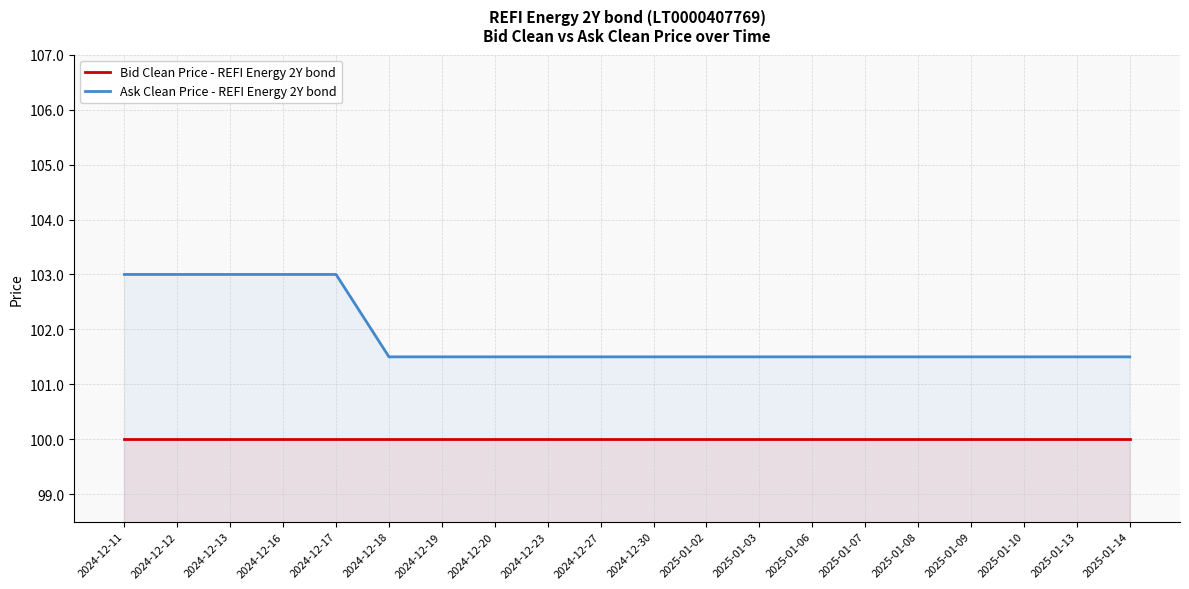

What is the label of the 12th point from the left?

2025-01-02